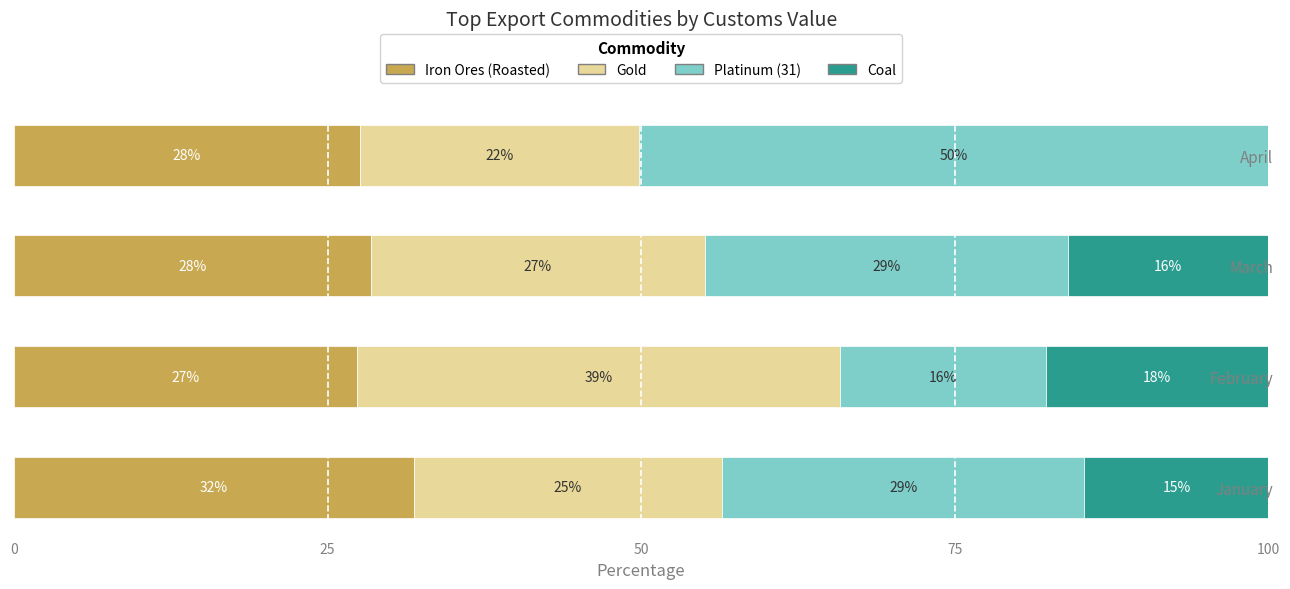

What are all the series names shown in the legend?

Iron Ores (Roasted), Gold, Platinum (31), Coal